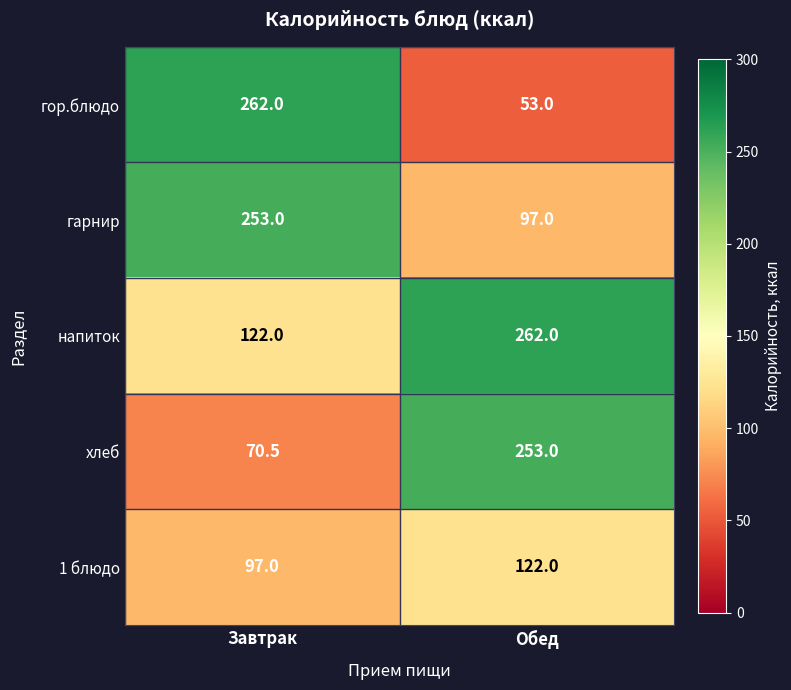

What is the sum of the гарнир values at Завтрак and Обед?

350.0